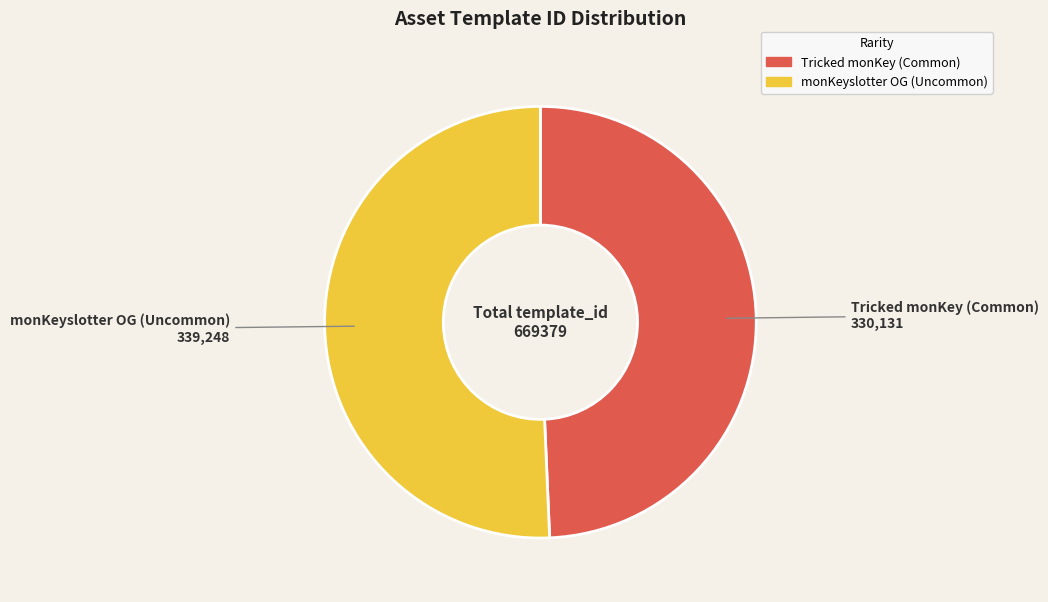

Rank the categories by value from highest to lowest.

monKeyslotter OG (Uncommon), Tricked monKey (Common)